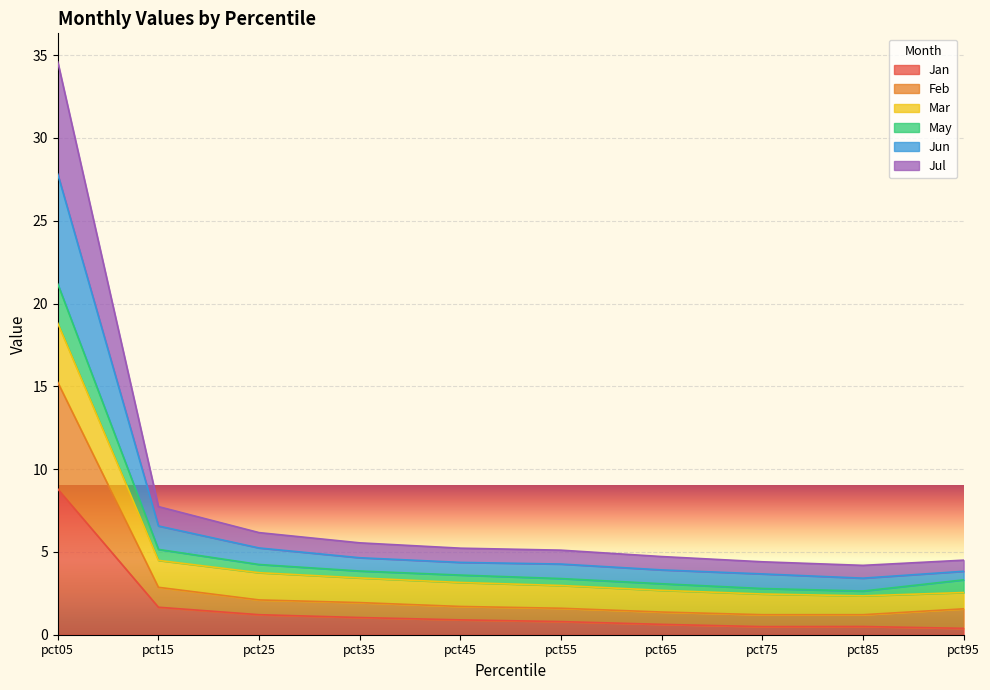

True or false: Mar and May intersect in this chart.

False